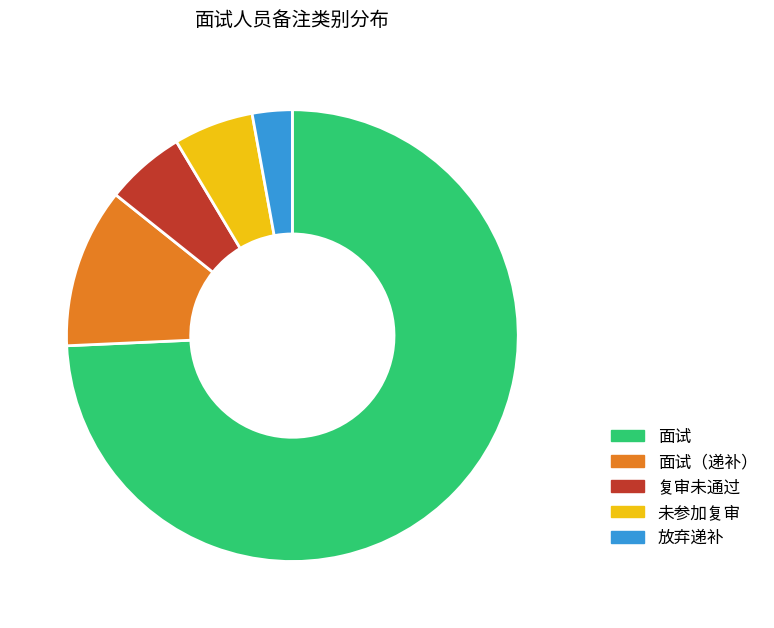

Combined, do 复审未通过 and 面试 account for over 50%?

Yes